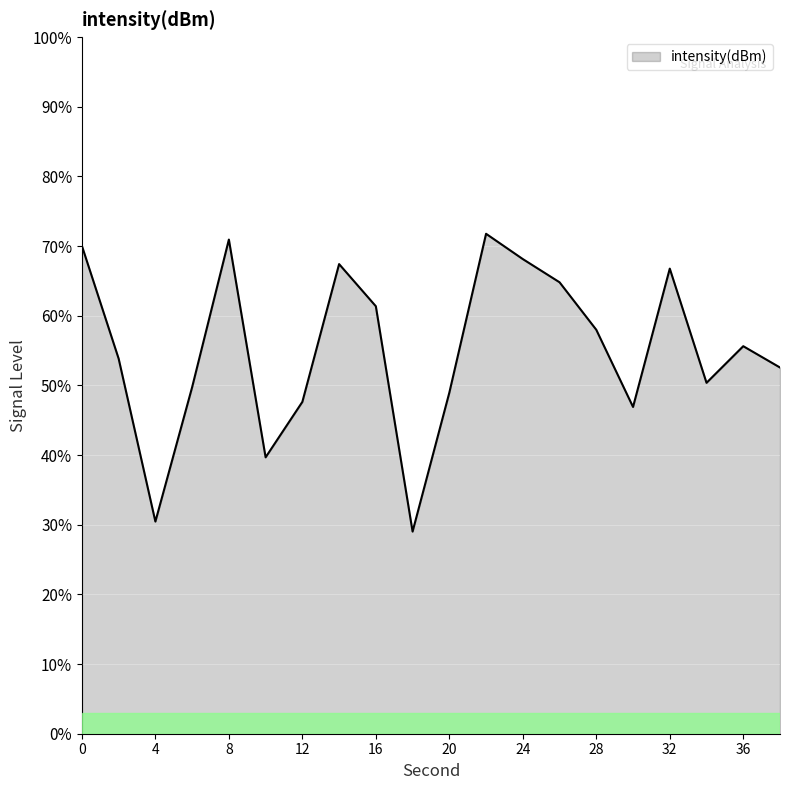

What is the difference between the maximum and minimum values?

42.7